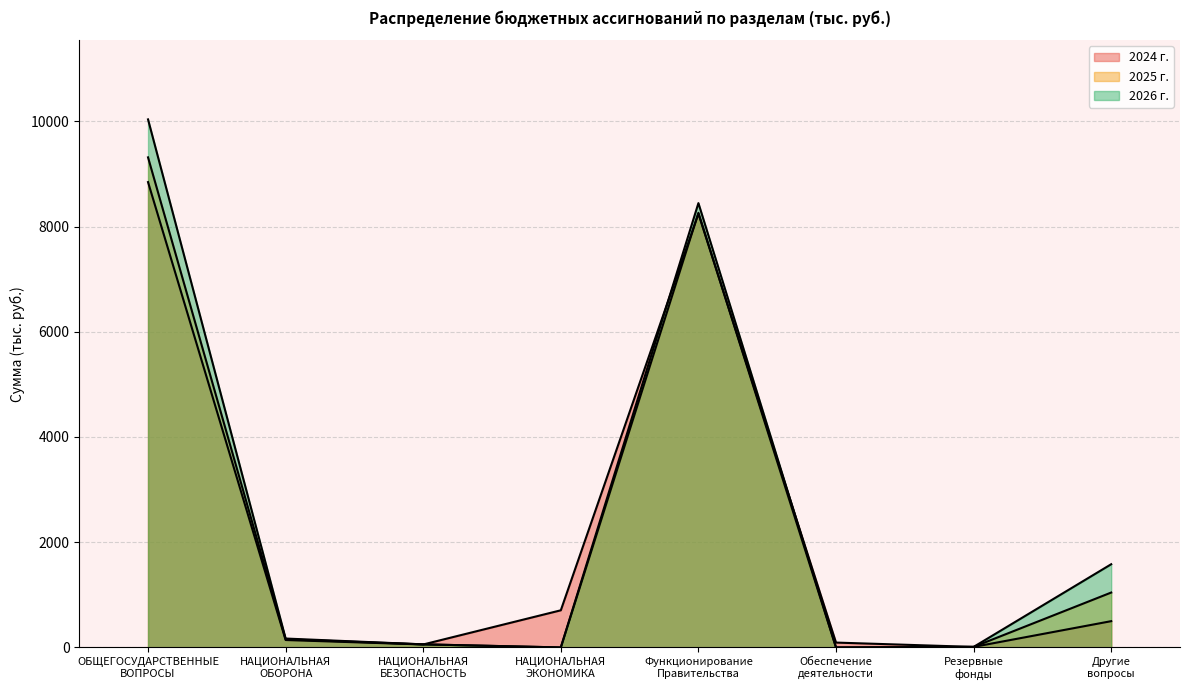

At which category is the sum across all series the highest?

ОБЩЕГОСУДАРСТВЕННЫЕ
ВОПРОСЫ